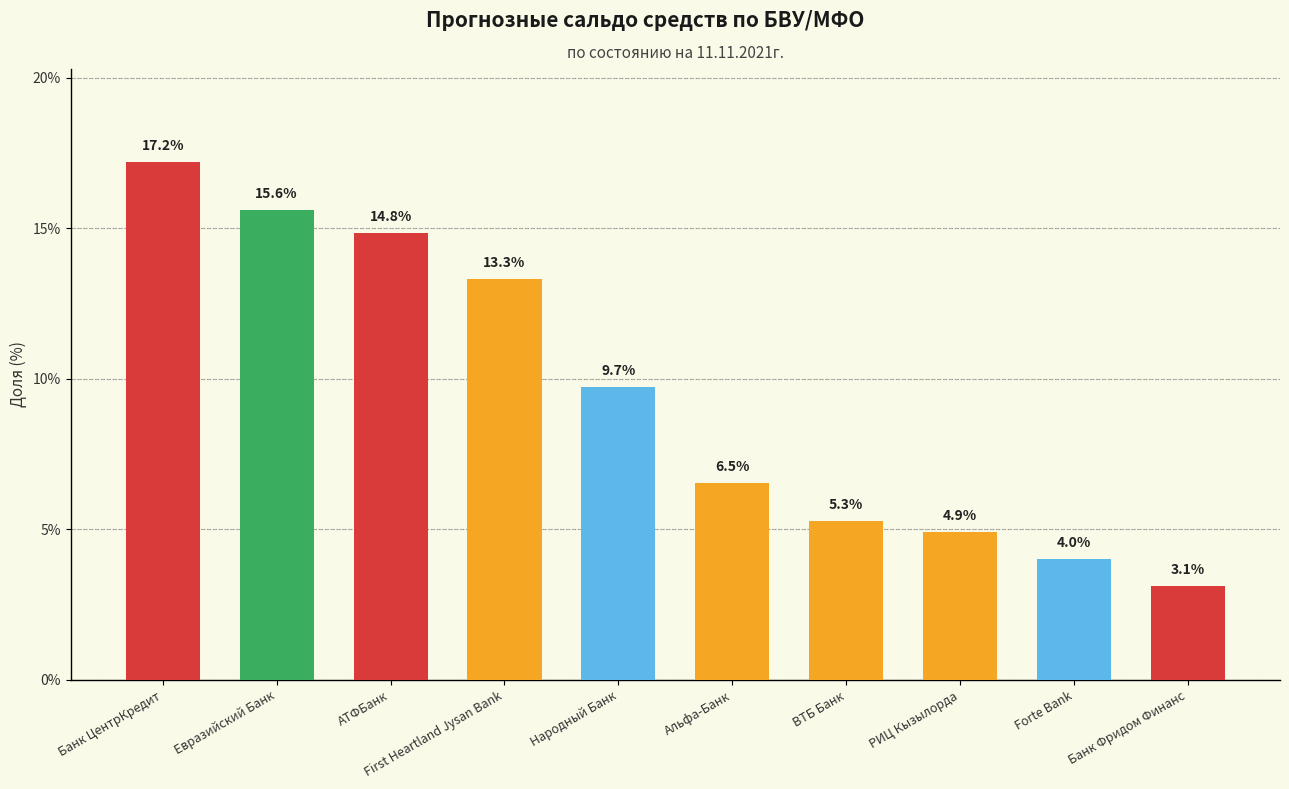

Reading left to right, list all the values displayed in this chart.

17.2	15.6	14.8	13.3	9.7	6.5	5.3	4.9	4.0	3.1